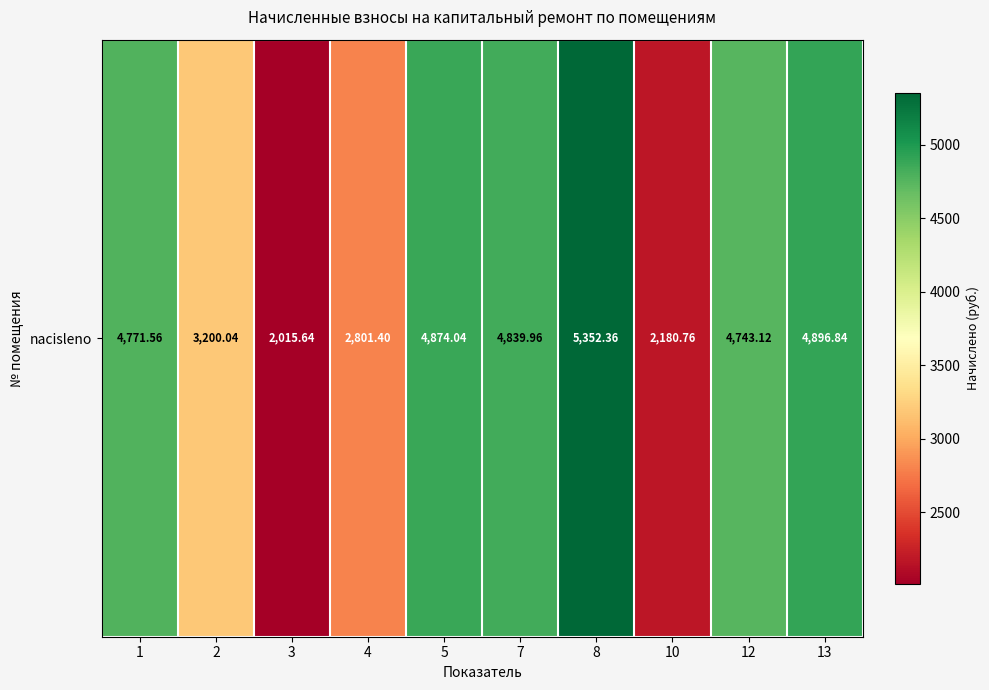

What is the difference between the maximum and second lowest values?

3171.6